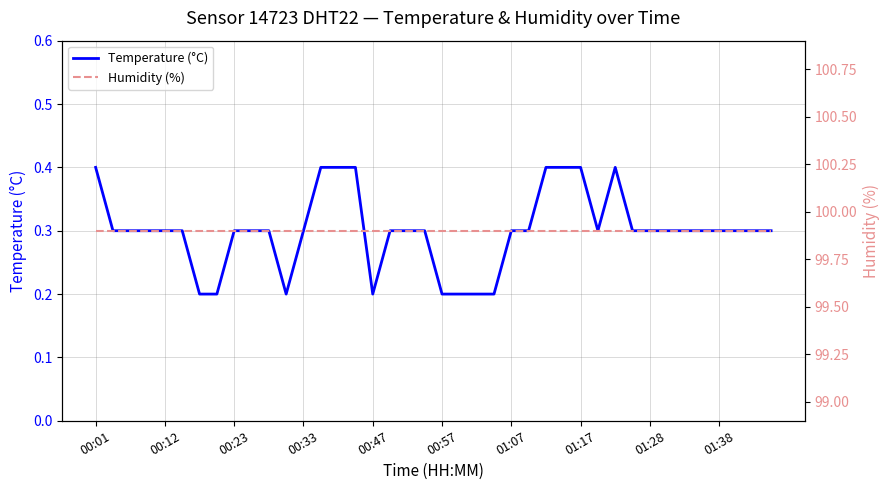

What is the difference between the maximum and minimum values in the Temperature (°C) series?

0.2